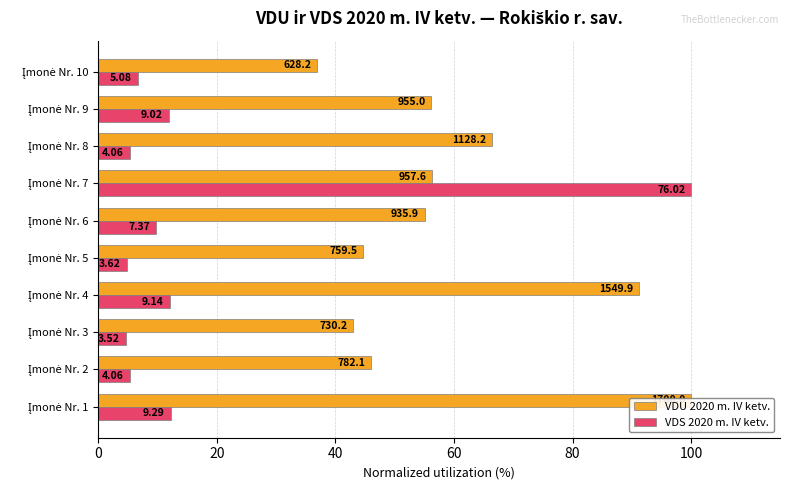

What are all the series names shown in the legend?

VDU 2020 m. IV ketv., VDS 2020 m. IV ketv.